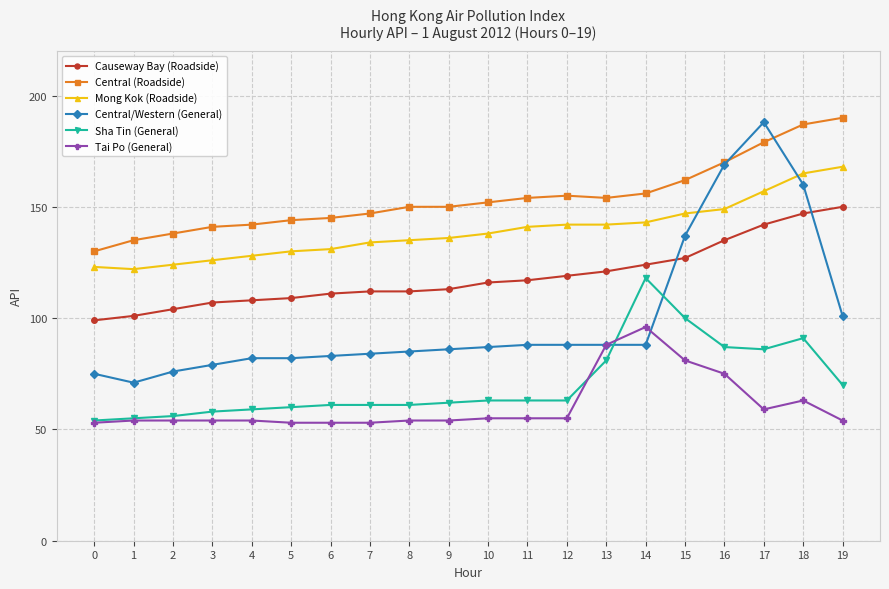

Which series has the largest total across all categories?

Central (Roadside)